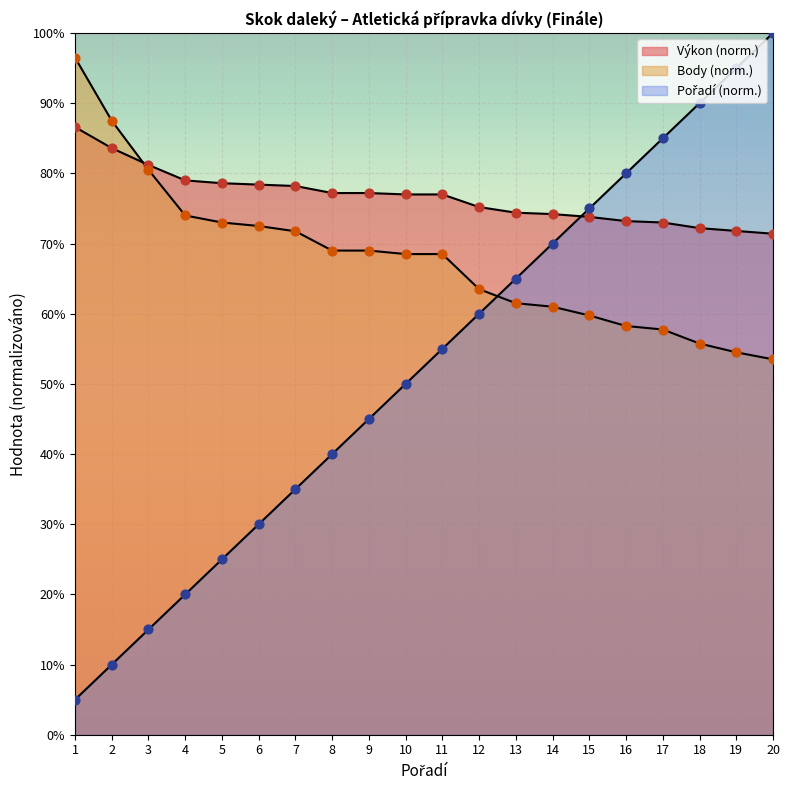

At how many categories does at least one series exceed 0?

20